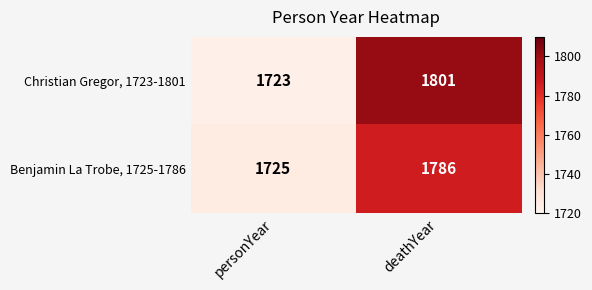

At which category is the sum across all series the highest?

deathYear